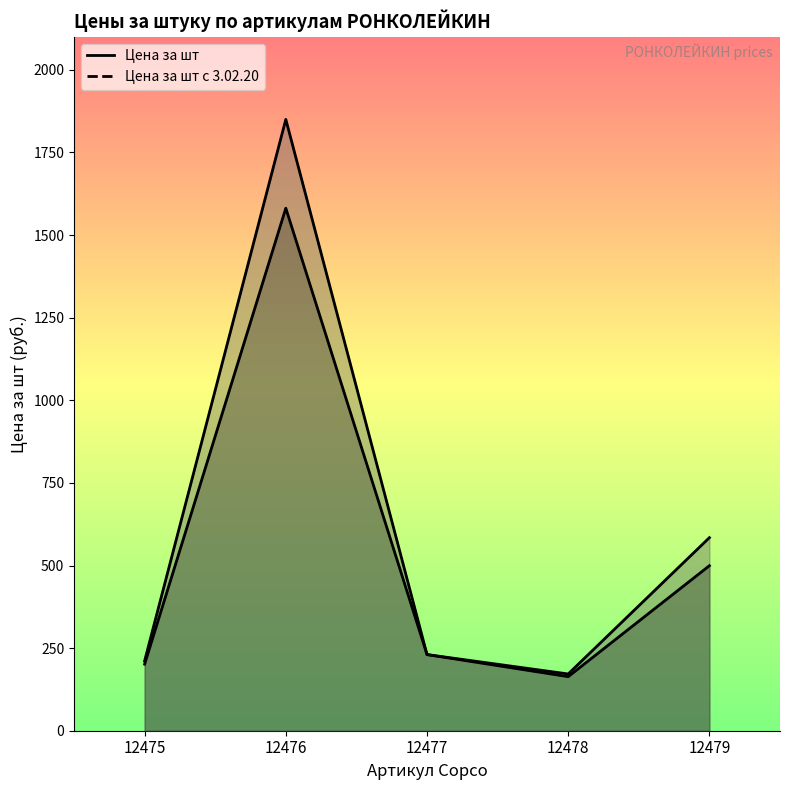

List the labels in order of Цена за шт value, largest first.

12476, 12479, 12477, 12475, 12478